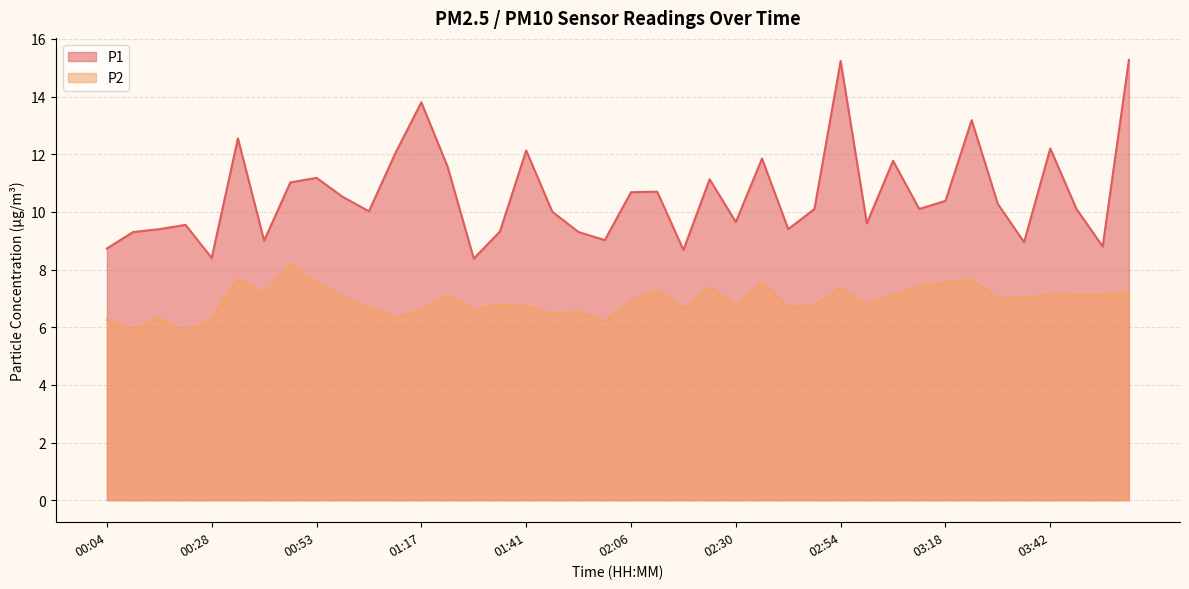

Reading right to left, transcribe all the data shown in this chart.

P1: 15.3	8.8	10.1	12.2	8.9	10.3	13.2	10.4	10.1	11.8	9.6	15.2	10.1	9.4	11.8	9.7	11.1	8.7	10.7	10.7	9.0	9.3	10.0	12.1	9.3	8.4	11.6	13.8	12.0	10.0	10.5	11.2	11.0	9.0	12.6	8.4	9.6	9.4	9.3	8.7
P2: 7.2	7.1	7.1	7.2	7.0	7.0	7.7	7.5	7.4	7.1	6.8	7.3	6.8	6.7	7.5	6.8	7.4	6.6	7.3	6.9	6.2	6.5	6.5	6.7	6.8	6.6	7.1	6.6	6.3	6.7	7.0	7.5	8.2	7.2	7.7	6.3	5.8	6.3	5.9	6.2